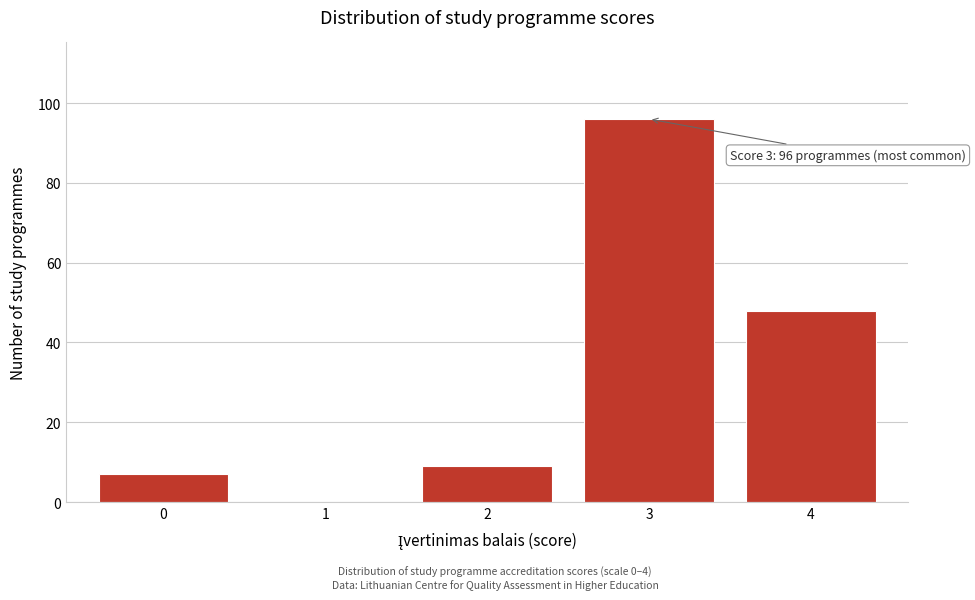

Reading left to right, list all the values displayed in this chart.

0=7	1=0	2=9	3=96	4=48